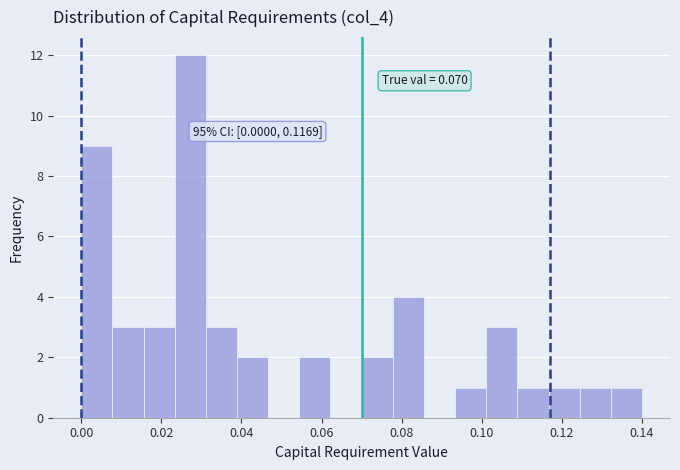

Around what value on the x-axis is the tallest bar? Give the approximate position of its centre, as read against the axis.

0.028